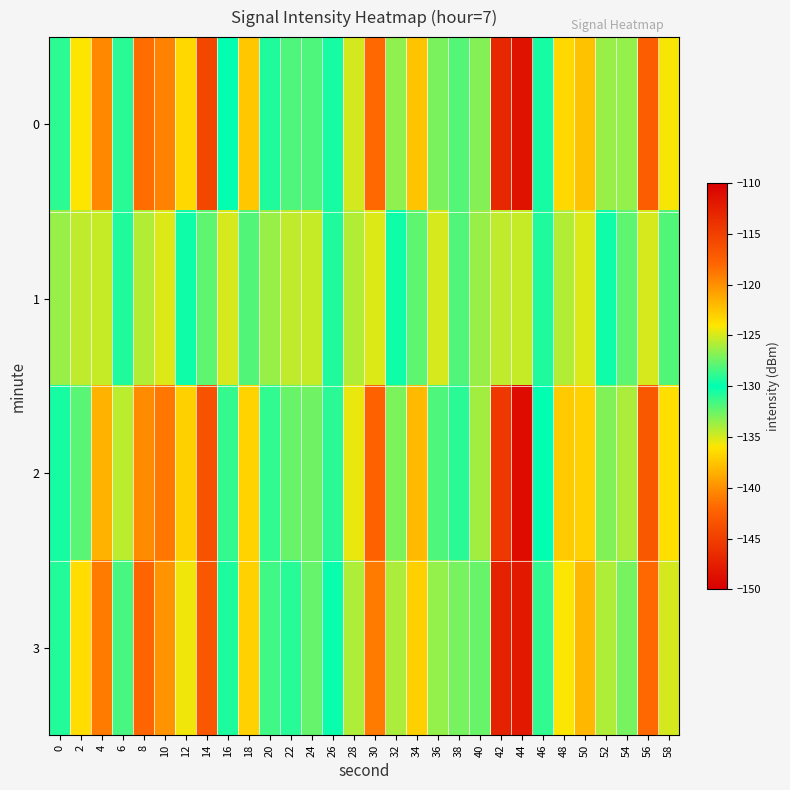

Which series has the largest total across all categories?

1